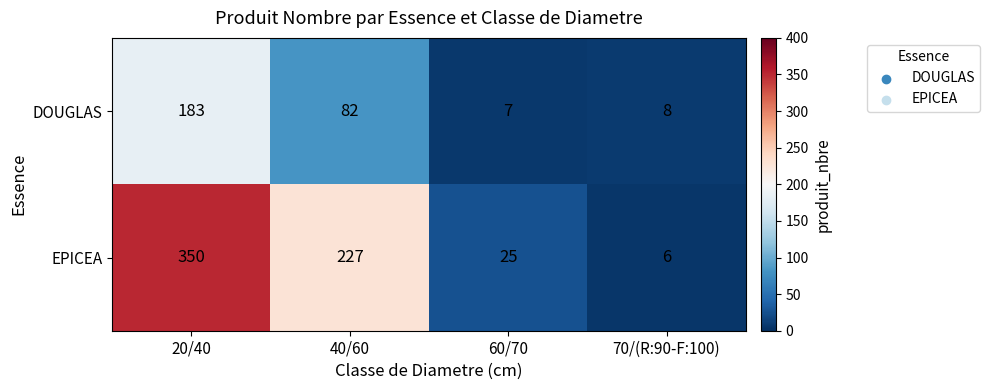

The EPICEA series shows 8 at 70/(R:90-F:100). True or false?

False